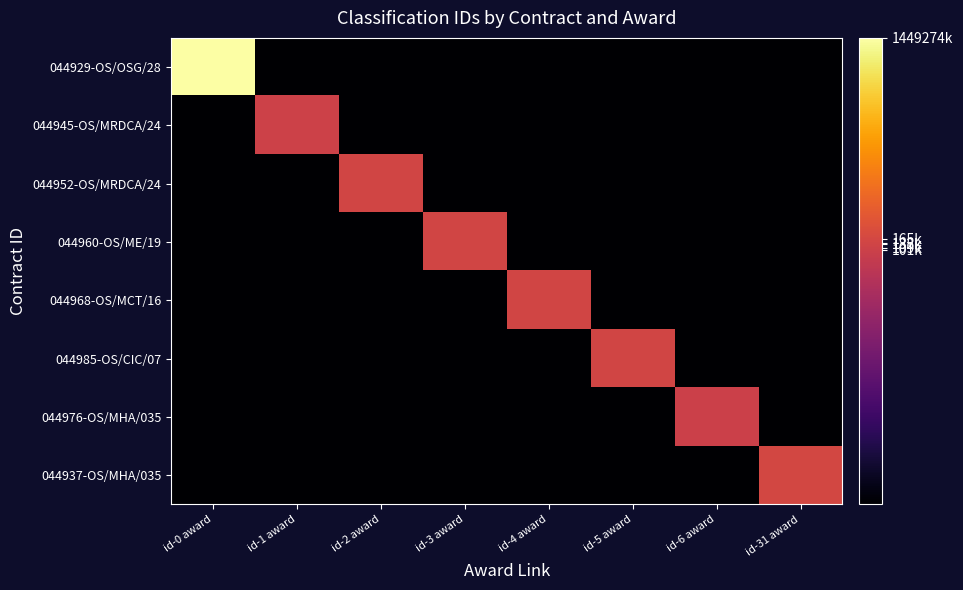

Reading left to right, extract all data points from this chart.

044929-OS/OSG/28: id-0 award=21.1	id-1 award=0.0	id-2 award=0.0	id-3 award=0.0	id-4 award=0.0	id-5 award=0.0	id-6 award=0.0	id-31 award=0.0
044945-OS/MRDCA/24: id-0 award=0.0	id-1 award=11.6	id-2 award=0.0	id-3 award=0.0	id-4 award=0.0	id-5 award=0.0	id-6 award=0.0	id-31 award=0.0
044952-OS/MRDCA/24: id-0 award=0.0	id-1 award=0.0	id-2 award=11.8	id-3 award=0.0	id-4 award=0.0	id-5 award=0.0	id-6 award=0.0	id-31 award=0.0
044960-OS/ME/19: id-0 award=0.0	id-1 award=0.0	id-2 award=0.0	id-3 award=11.8	id-4 award=0.0	id-5 award=0.0	id-6 award=0.0	id-31 award=0.0
044968-OS/MCT/16: id-0 award=0.0	id-1 award=0.0	id-2 award=0.0	id-3 award=0.0	id-4 award=11.8	id-5 award=0.0	id-6 award=0.0	id-31 award=0.0
044985-OS/CIC/07: id-0 award=0.0	id-1 award=0.0	id-2 award=0.0	id-3 award=0.0	id-4 award=0.0	id-5 award=11.8	id-6 award=0.0	id-31 award=0.0
044976-OS/MHA/035: id-0 award=0.0	id-1 award=0.0	id-2 award=0.0	id-3 award=0.0	id-4 award=0.0	id-5 award=0.0	id-6 award=11.5	id-31 award=0.0
044937-OS/MHA/035: id-0 award=0.0	id-1 award=0.0	id-2 award=0.0	id-3 award=0.0	id-4 award=0.0	id-5 award=0.0	id-6 award=0.0	id-31 award=12.0